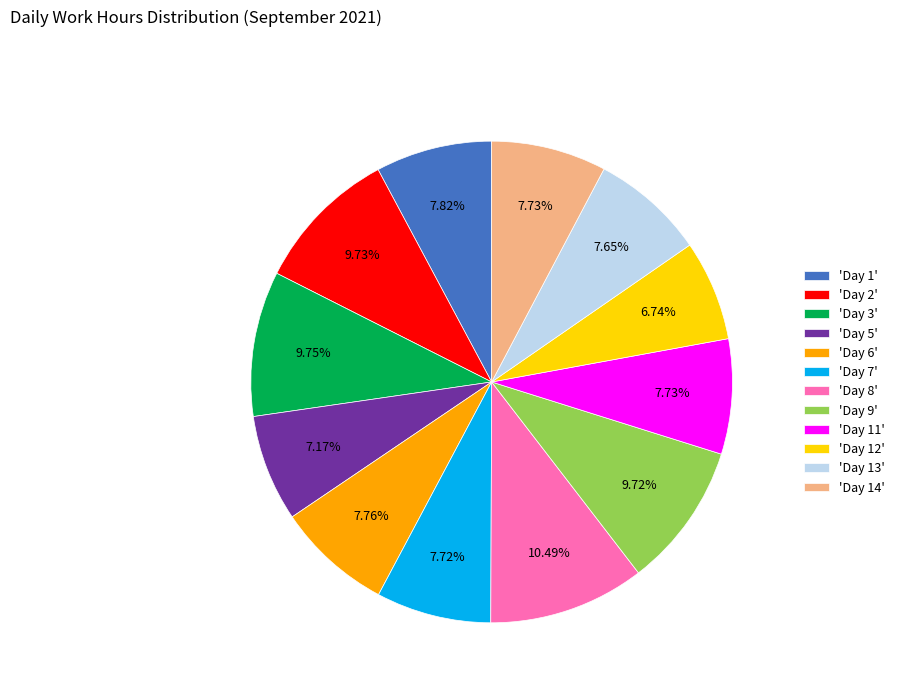

Do 'Day 3' and 'Day 11' together represent more than half of the pie?

No